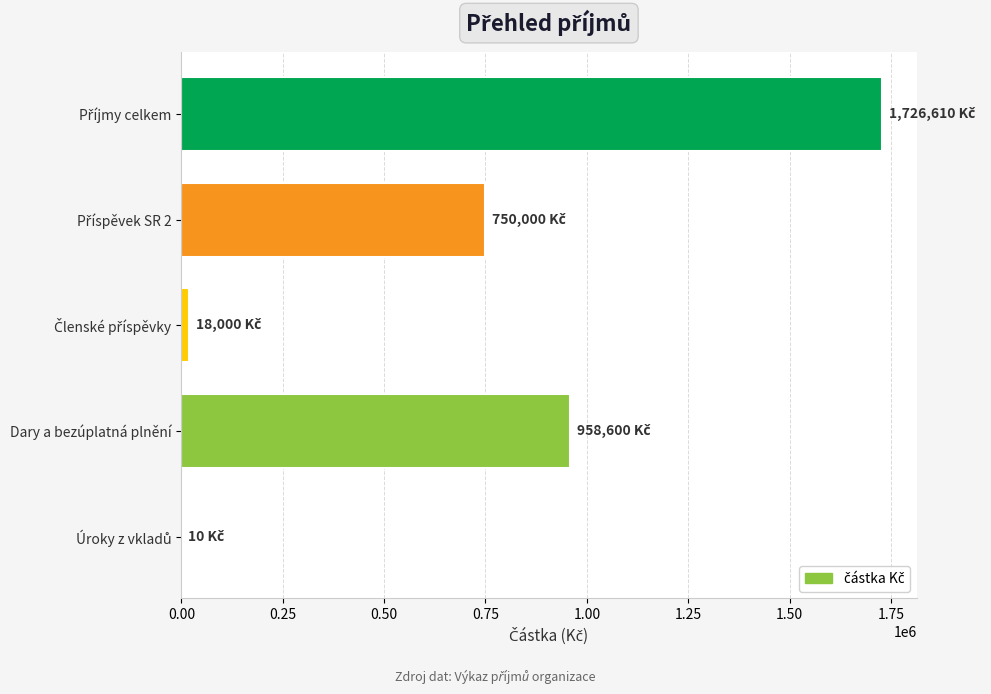

What is the greatest value displayed?

1726610.1